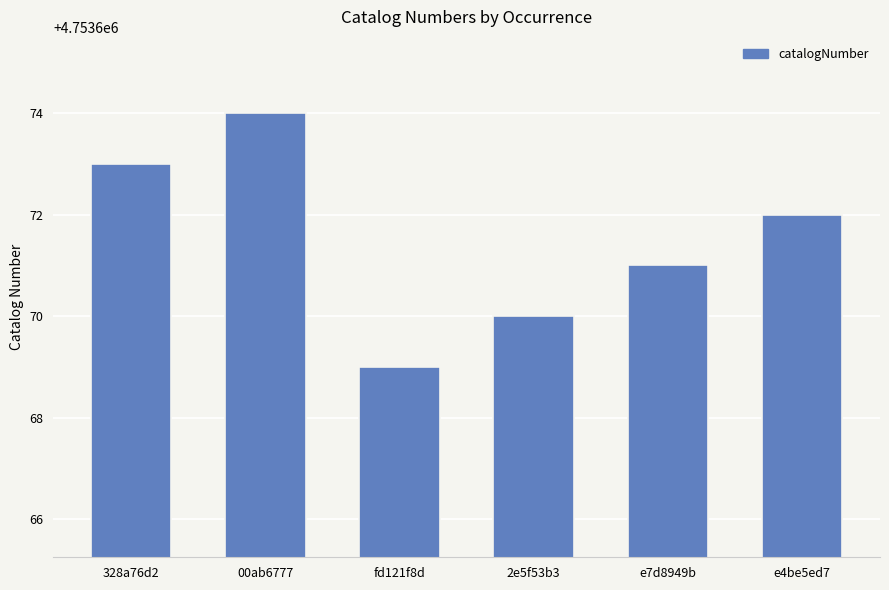

How many values are between 4753670 and 4753673?

4